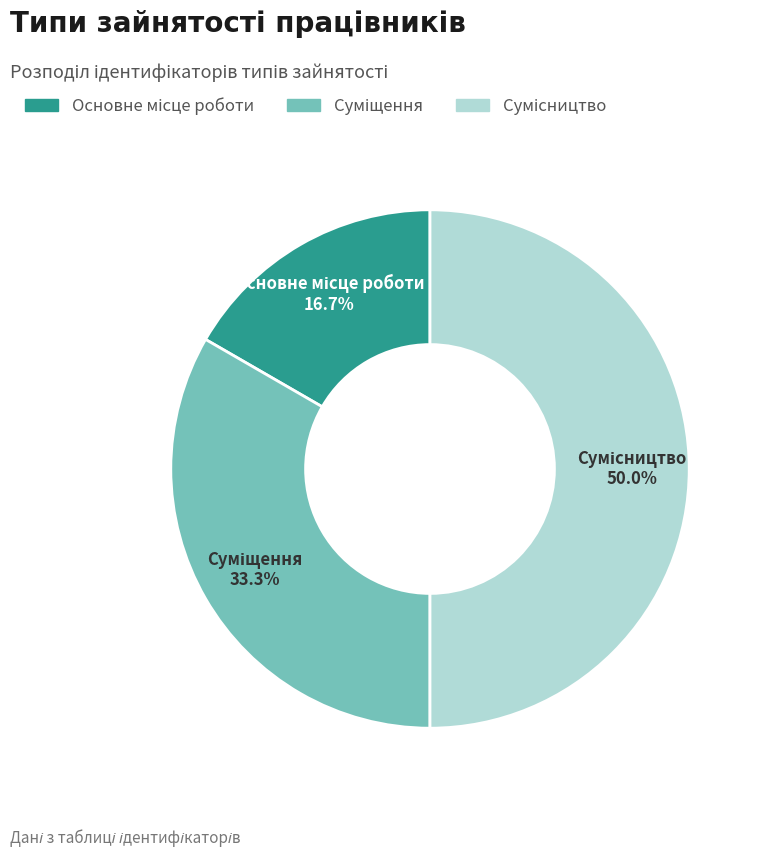

How much of the chart is everything except Суміщення?

66.7%